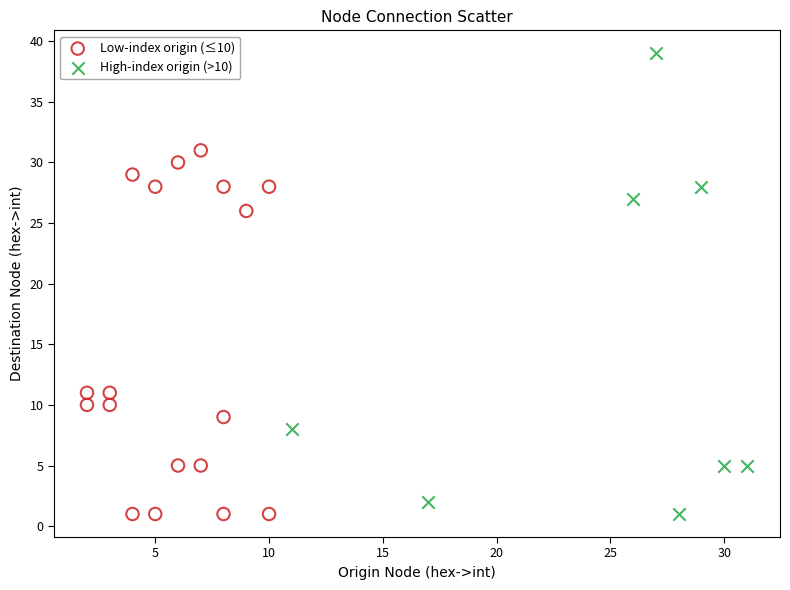

Which series reaches the maximum Y coordinate?

High-index origin (>10)